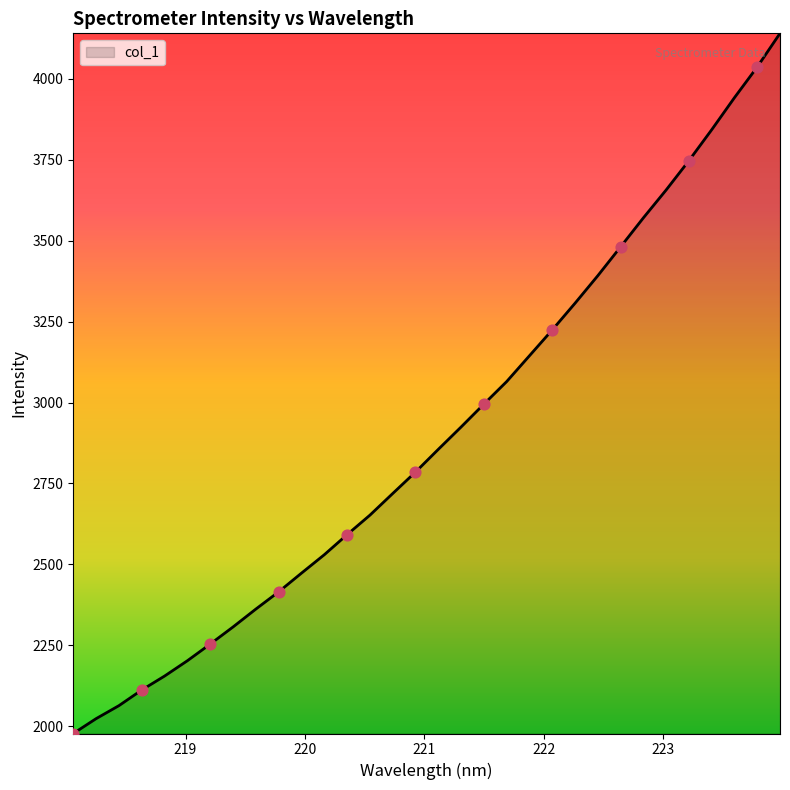

What is the maximum value shown in the chart?

4141.1